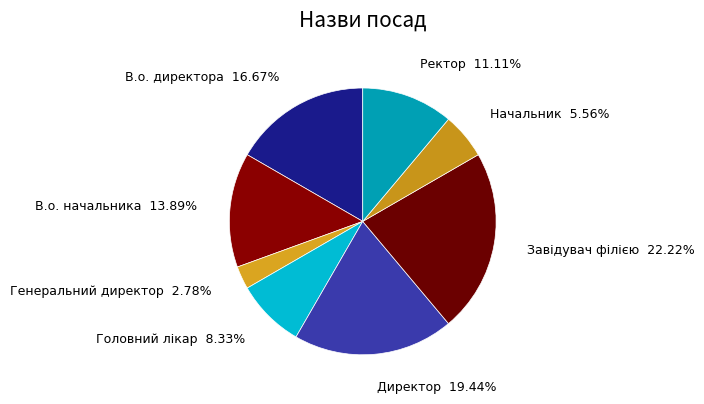

Does Директор represent more than half of the total?

No